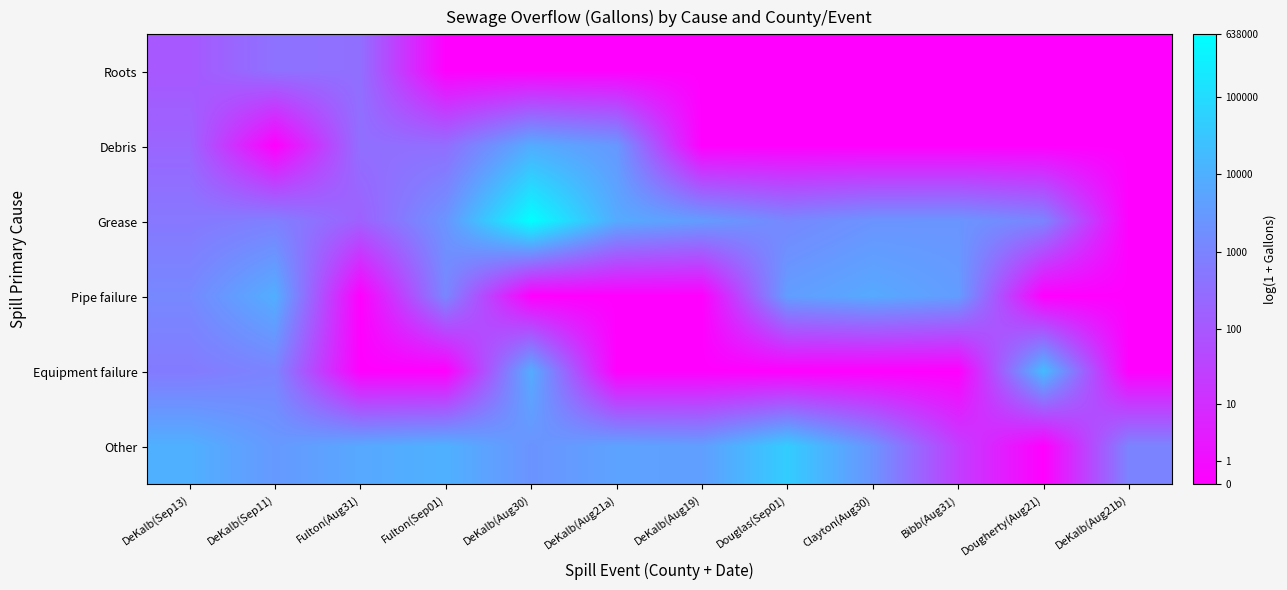

Which series has the largest total across all categories?

Other